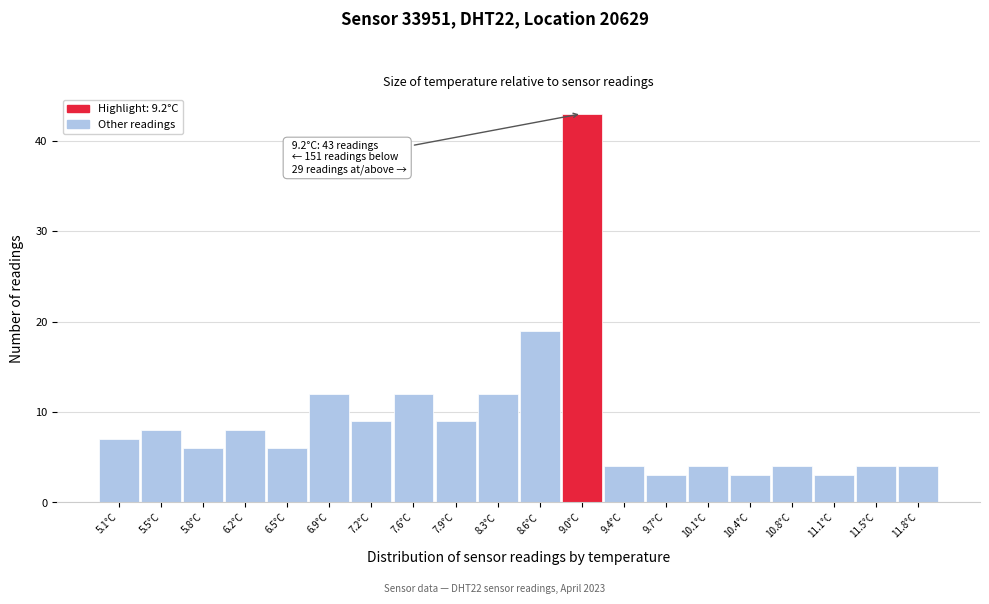

Reading left to right, transcribe all the data shown in this chart.

7	8	6	8	6	12	9	12	9	12	19	43	4	3	4	3	4	3	4	4